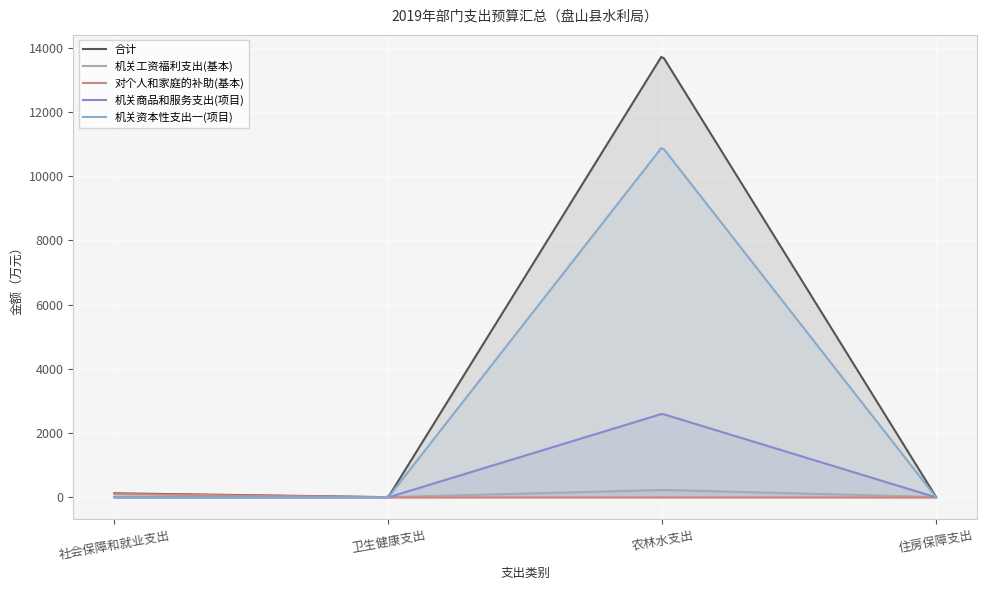

How many positive values does the 机关商品和服务支出(项目) series have?

1